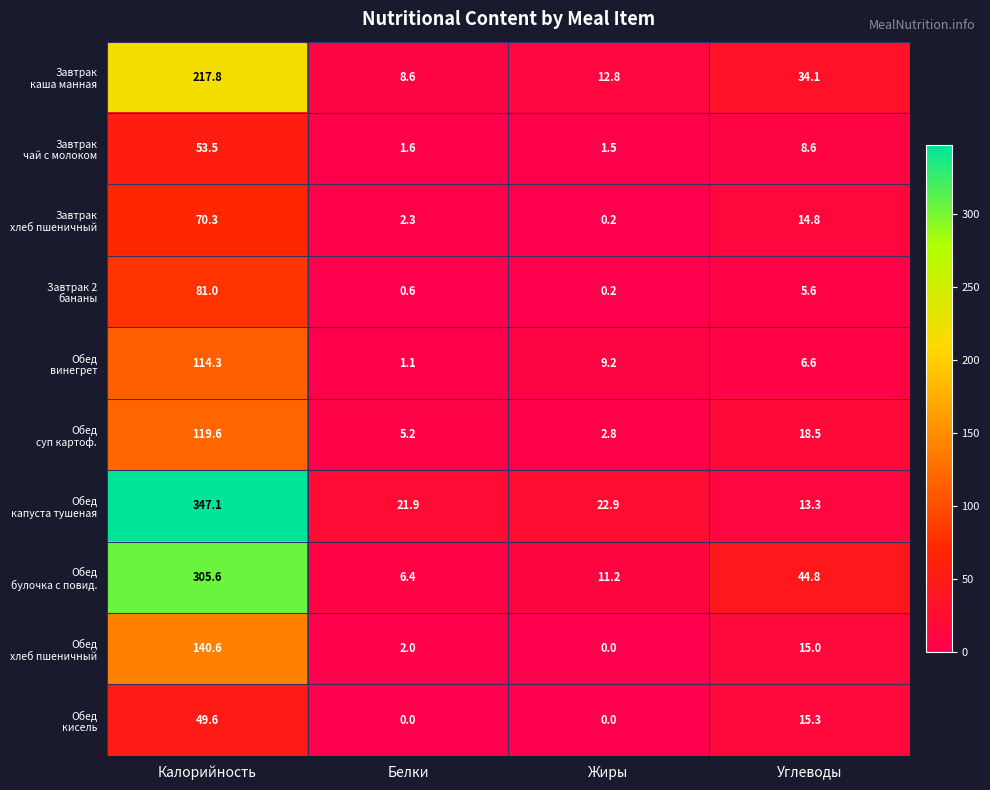

What is the maximum value shown in the chart?

347.1